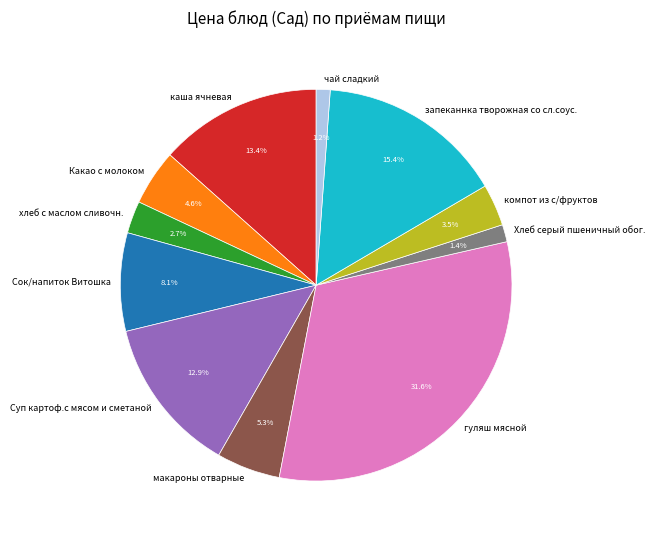

True or false: Хлеб серый пшеничный обог. accounts for 11% of the total.

False